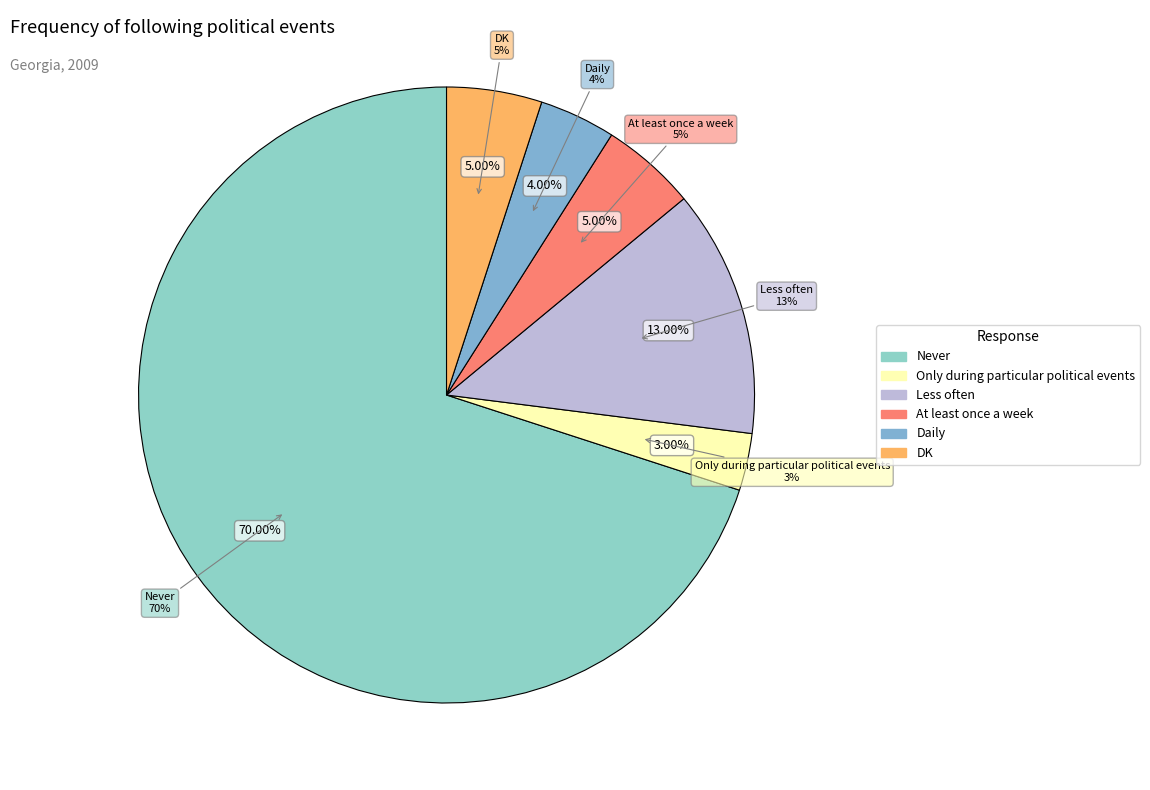

Is it true that Never is 70% of the pie?

True